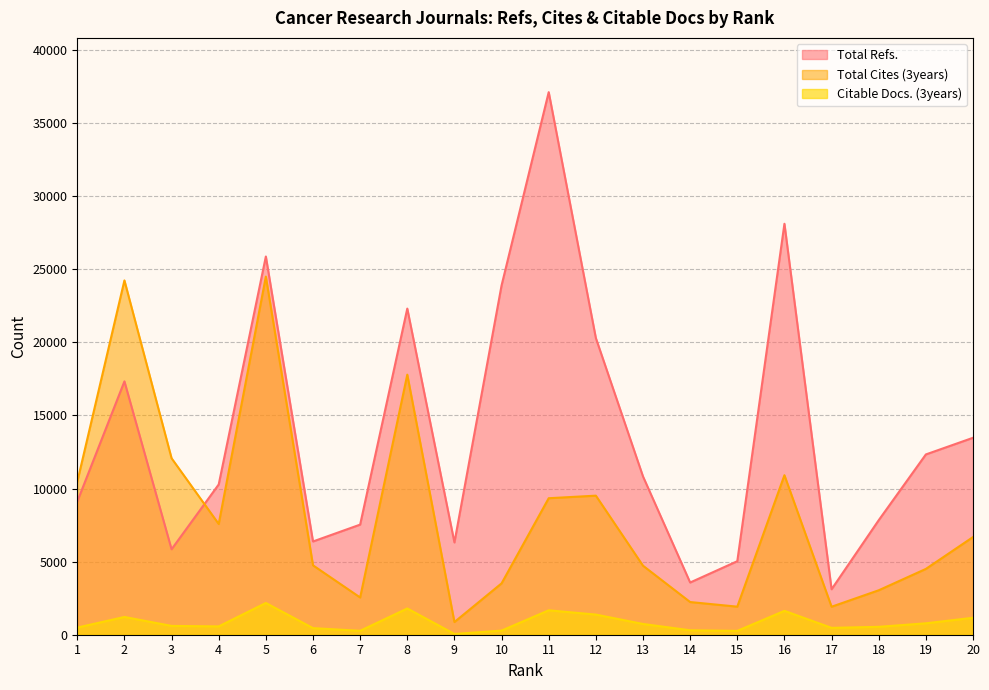

Rank the series by their maximum value, from highest to lowest.

Total Refs., Total Cites (3years), Citable Docs. (3years)